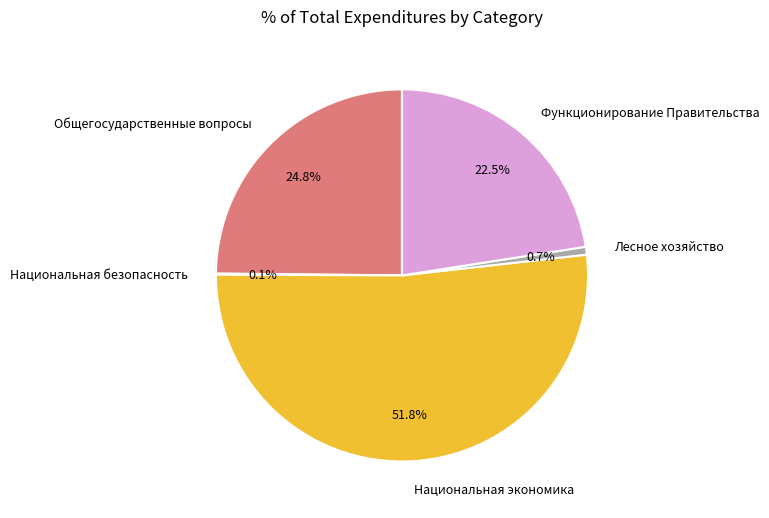

Which has a higher value, Общегосударственные вопросы or Национальная экономика?

Национальная экономика